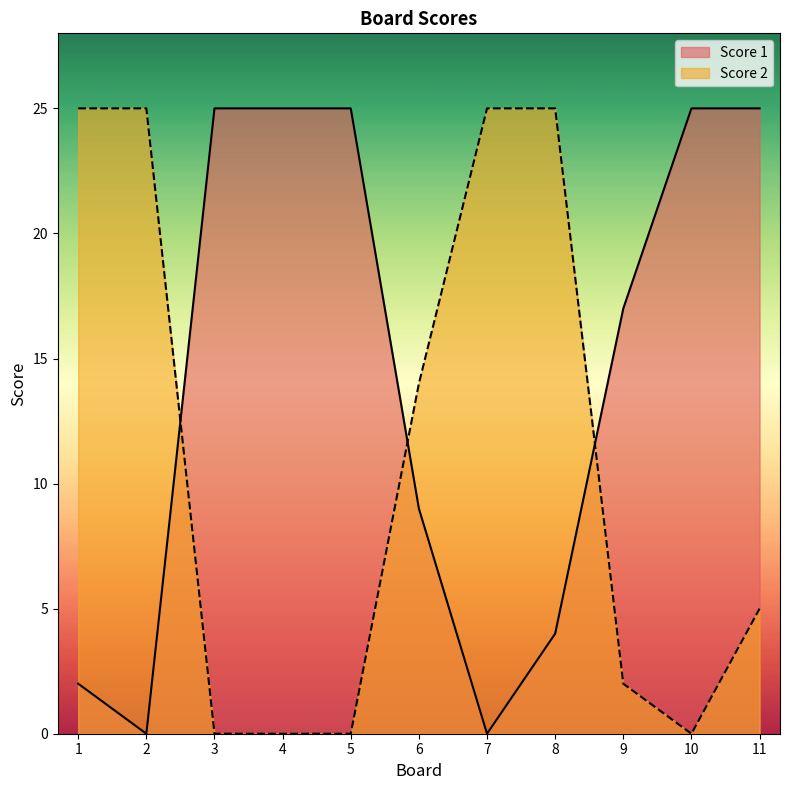

At which category does Score 2 reach its first local valley?

10